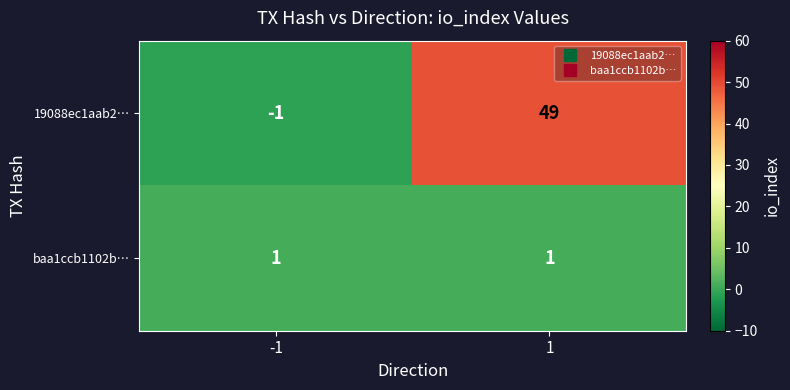

Reading left to right, what are all the values shown in this chart?

19088ec1aab2…: -1	49
baa1ccb1102b…: 1	1